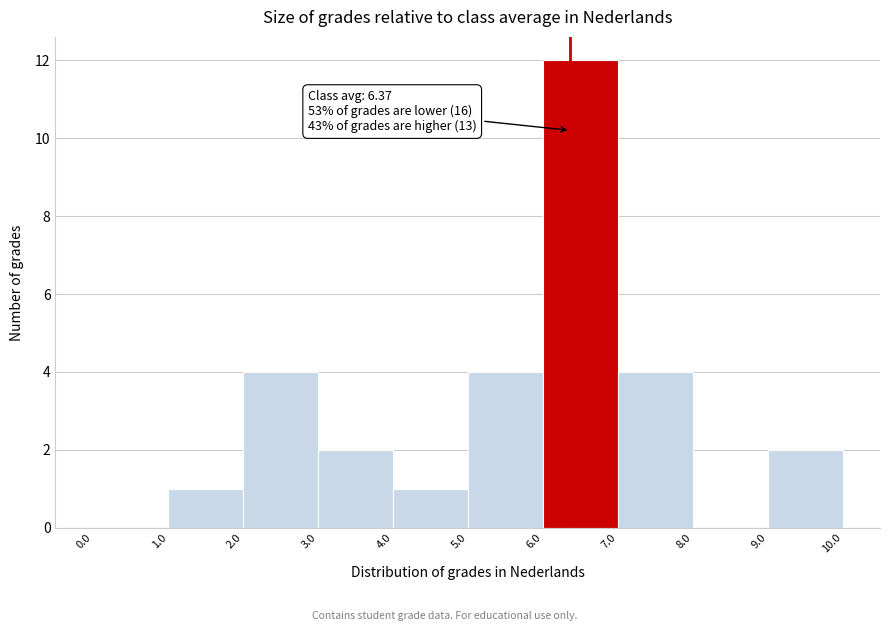

Over which range of the x-axis is the bar tallest?

6.0 to 7.0